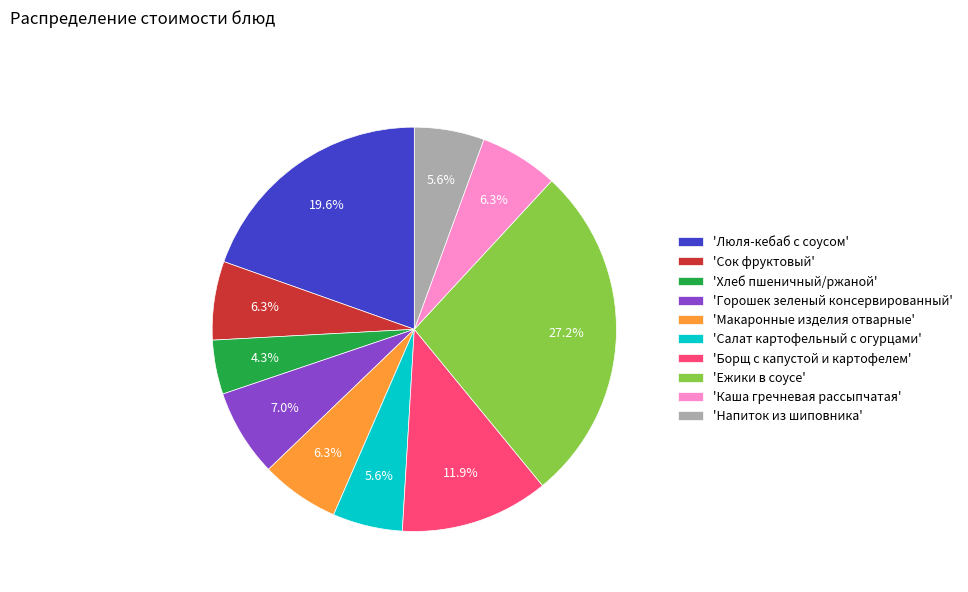

What percentage do 'Ежики в соусе' and 'Салат картофельный с огурцами' together represent?

32.8%